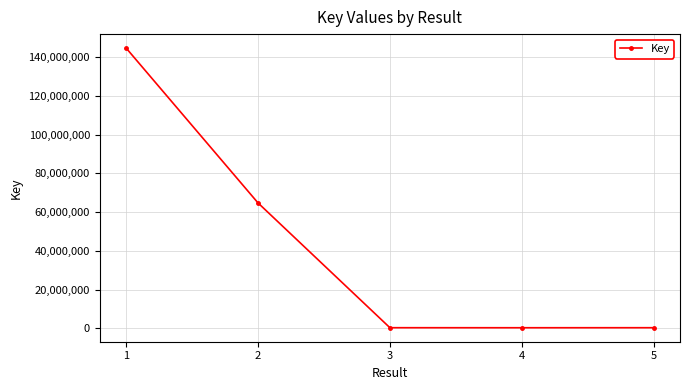

At which label does the data first exceed 332247?

1